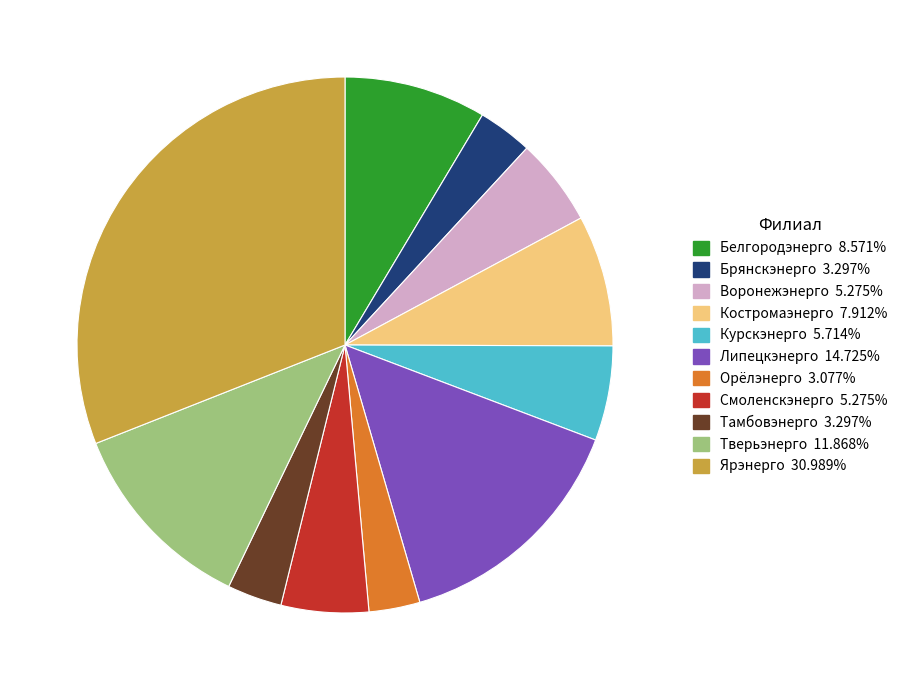

Approximately how many times larger is the value at Смоленскэнерго compared to Орёлэнерго?

1.7